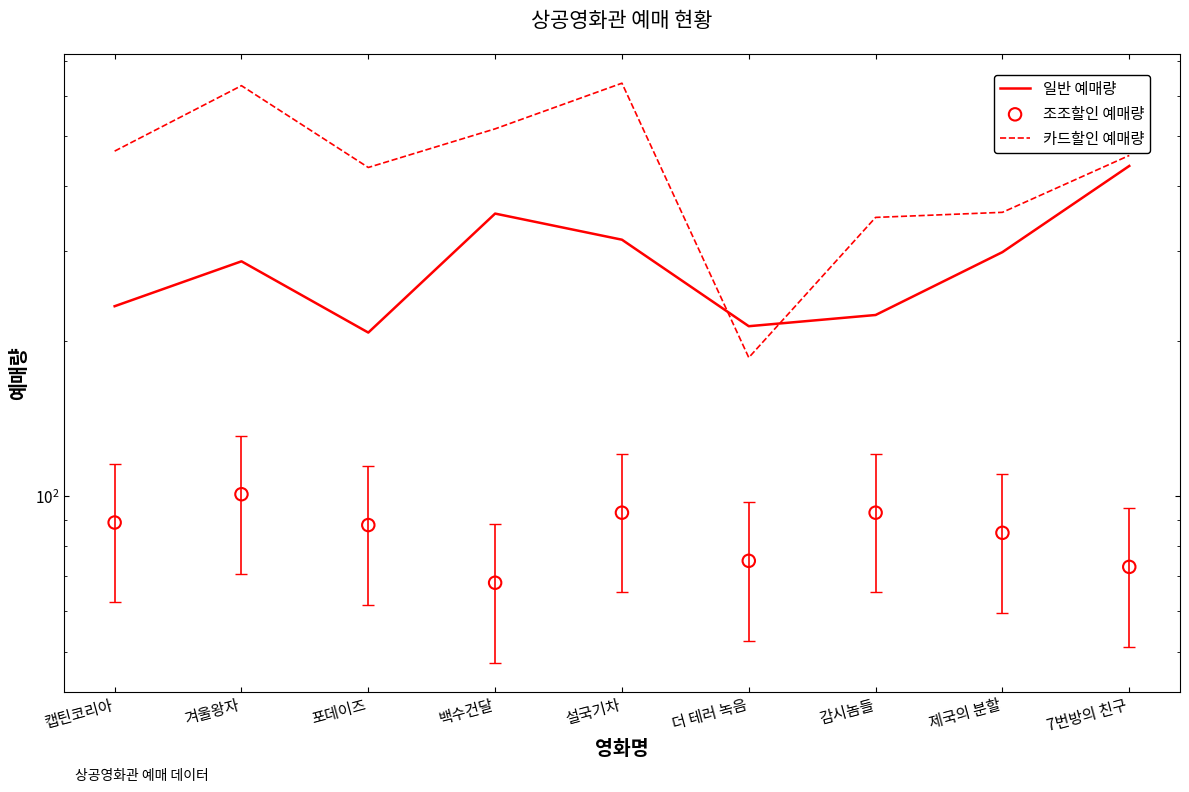

Which series has the largest Y range (max minus min)?

카드할인 예매량